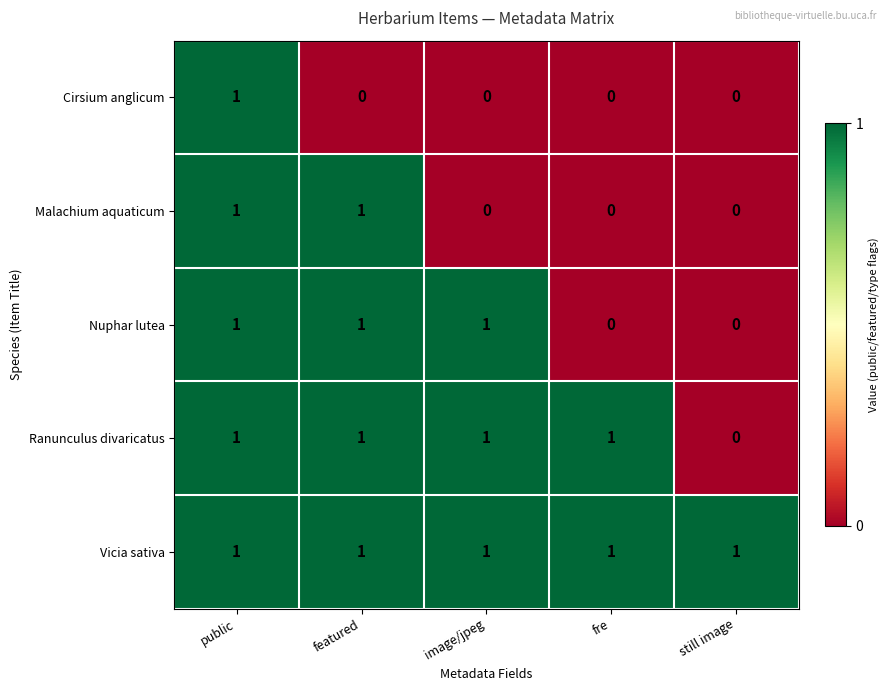

Which series changed the most between public and featured?

Cirsium anglicum